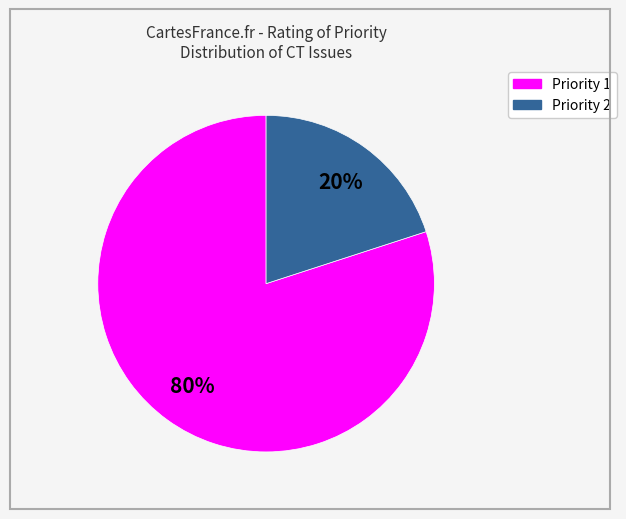

To the nearest percent, what is the average slice percentage?

50%